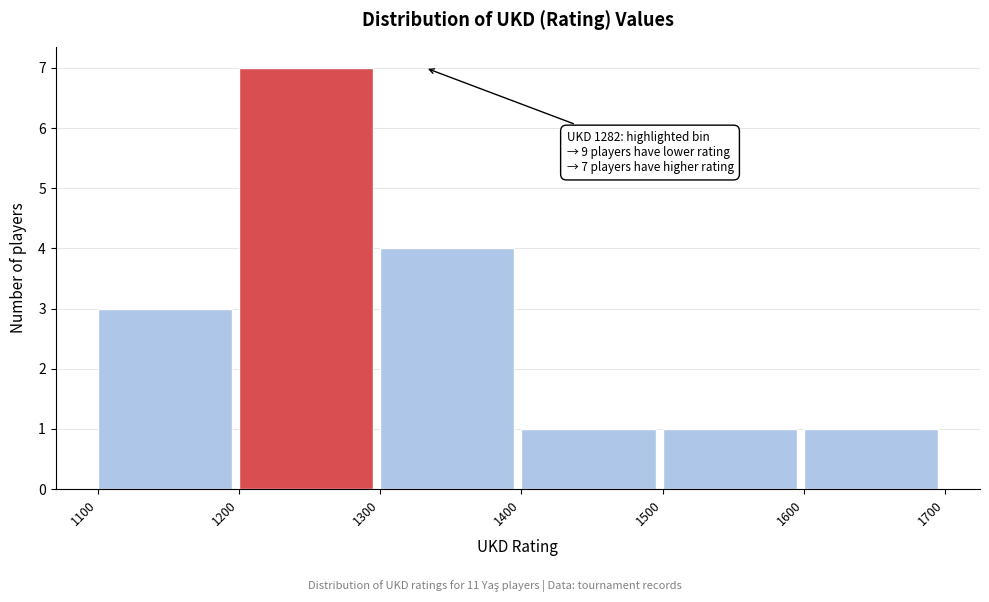

Which range on the x-axis has the tallest bar?

1200 to 1300